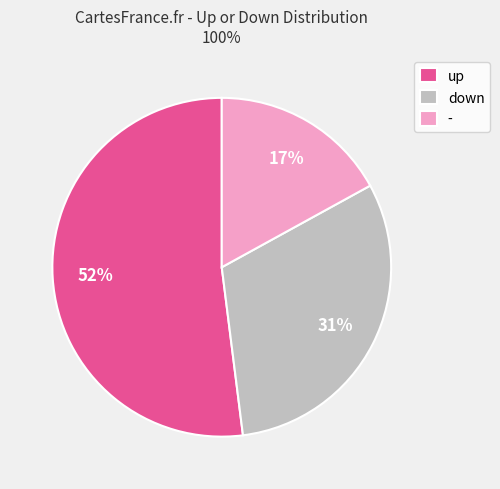

Is it true that - is 17% of the pie?

True